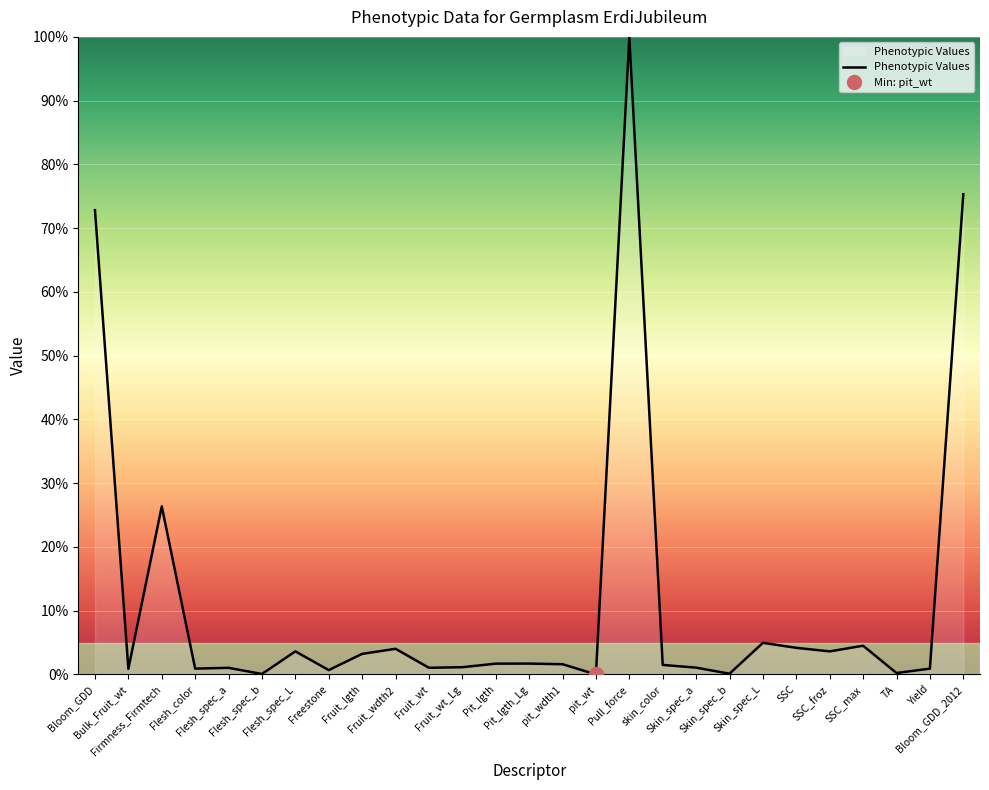

The chart shows a value of 46.8 at Bloom_GDD_2012. True or false?

False